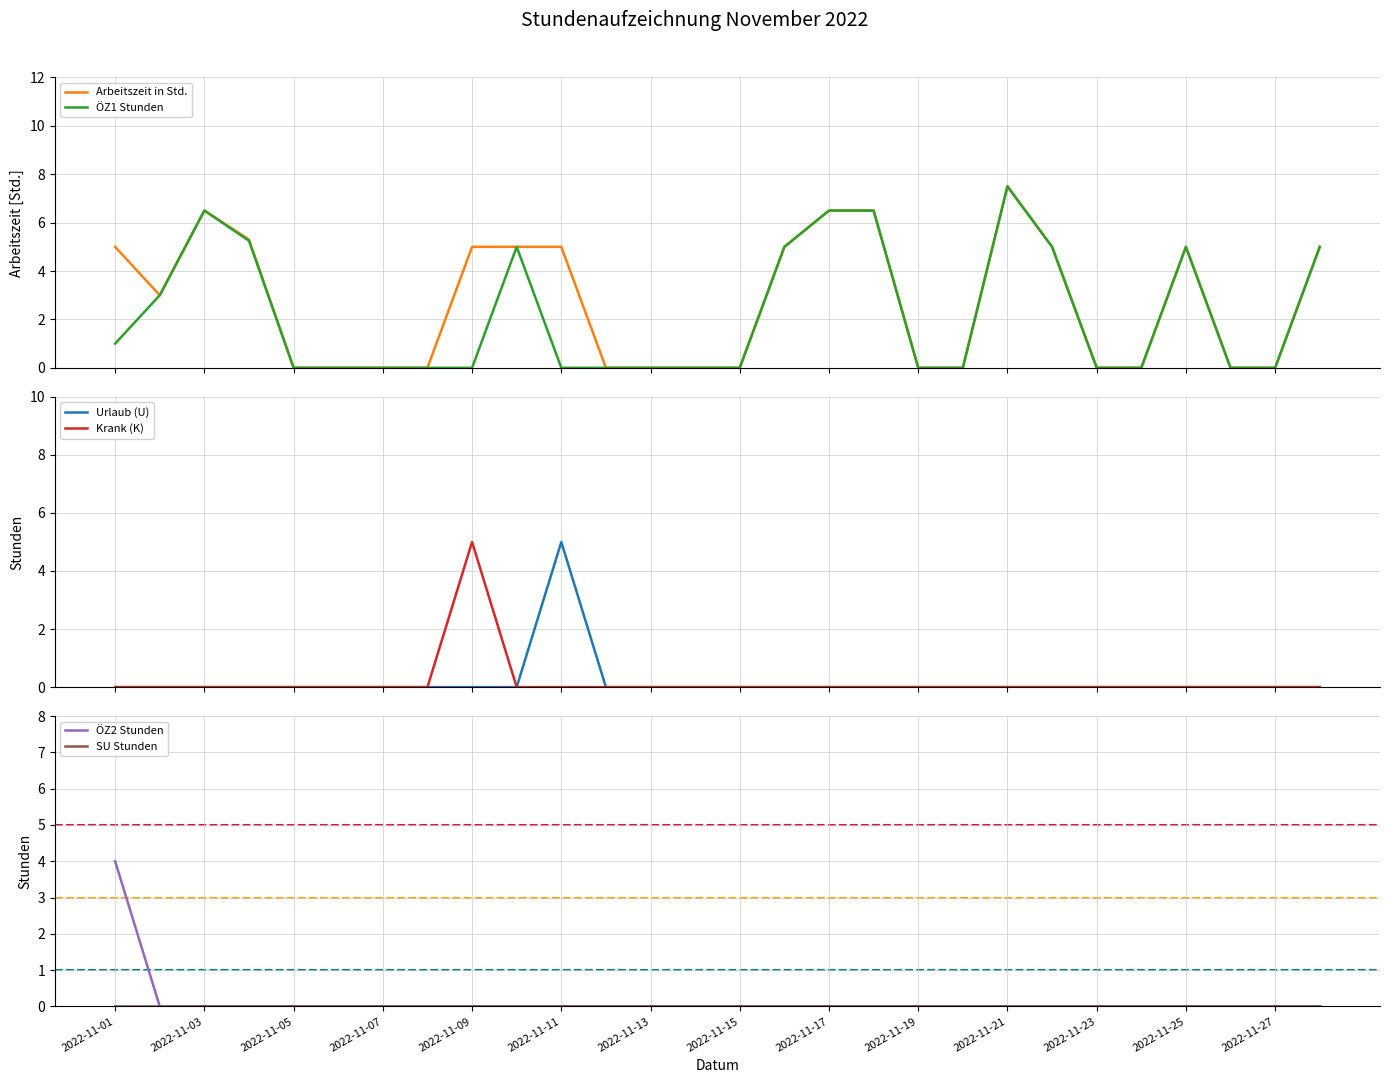

True or false: Urlaub (U) has more than 1 interior local peaks.

False